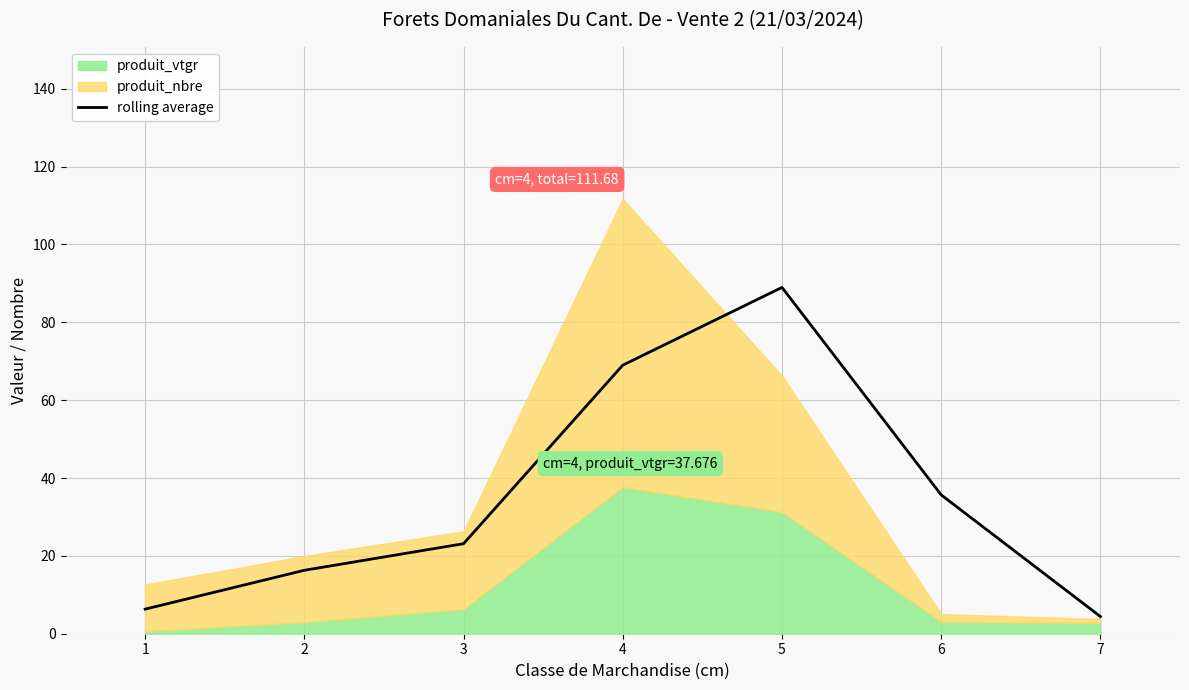

What is the difference between the second highest and minimum values?

64.6